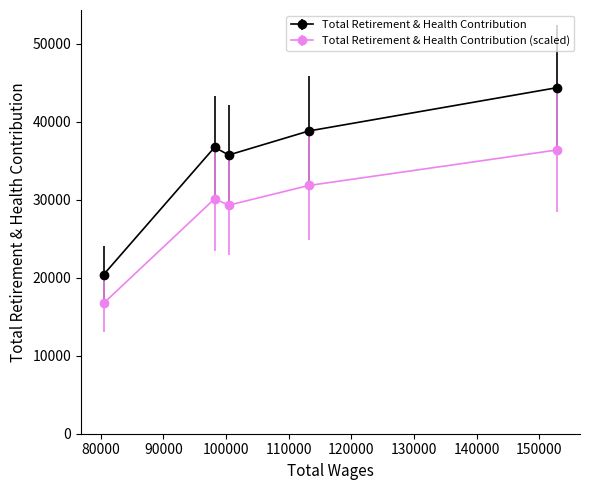

Rank the series by their average value, from lowest to highest.

Total Retirement & Health Contribution (scaled), Total Retirement & Health Contribution